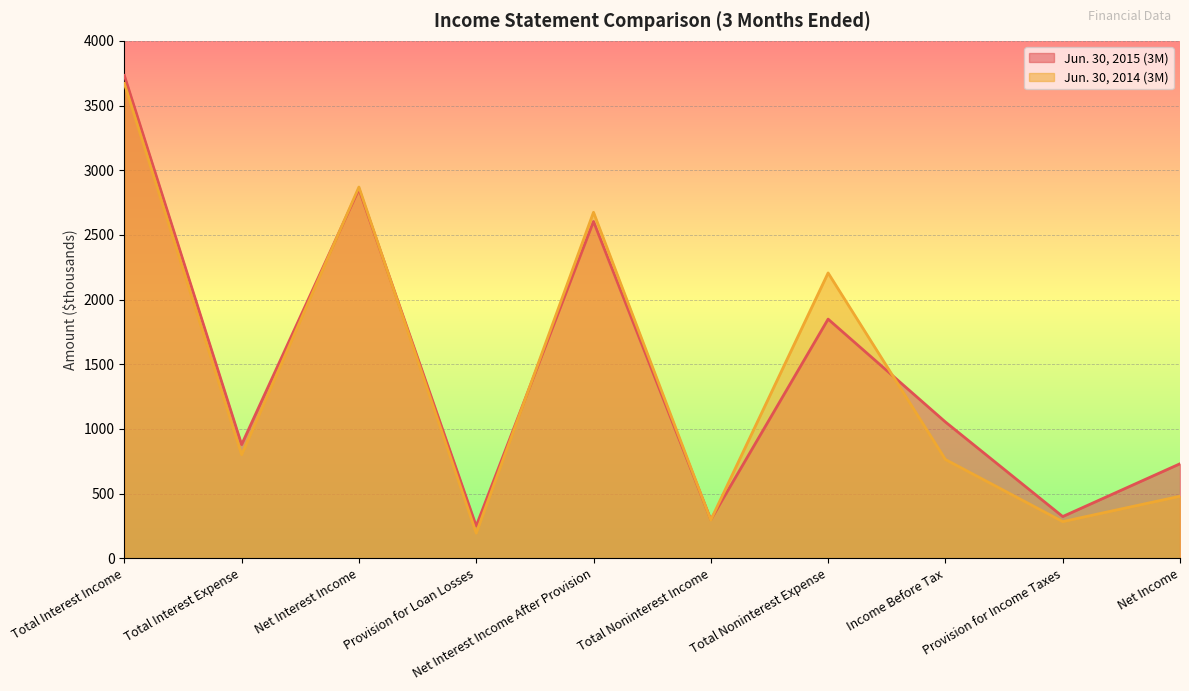

The Jun. 30, 2014 (3M) series shows 1147 at Total Noninterest Expense. True or false?

False